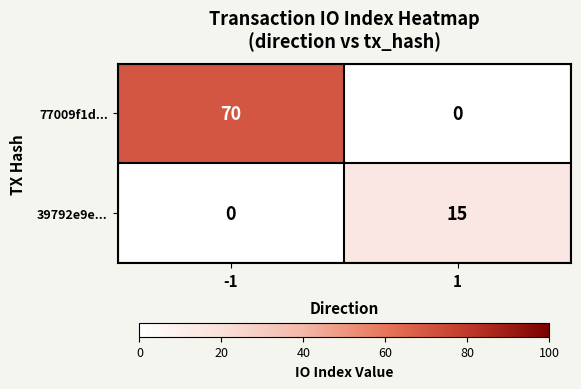

What is the difference between the highest and lowest values at 1?

15